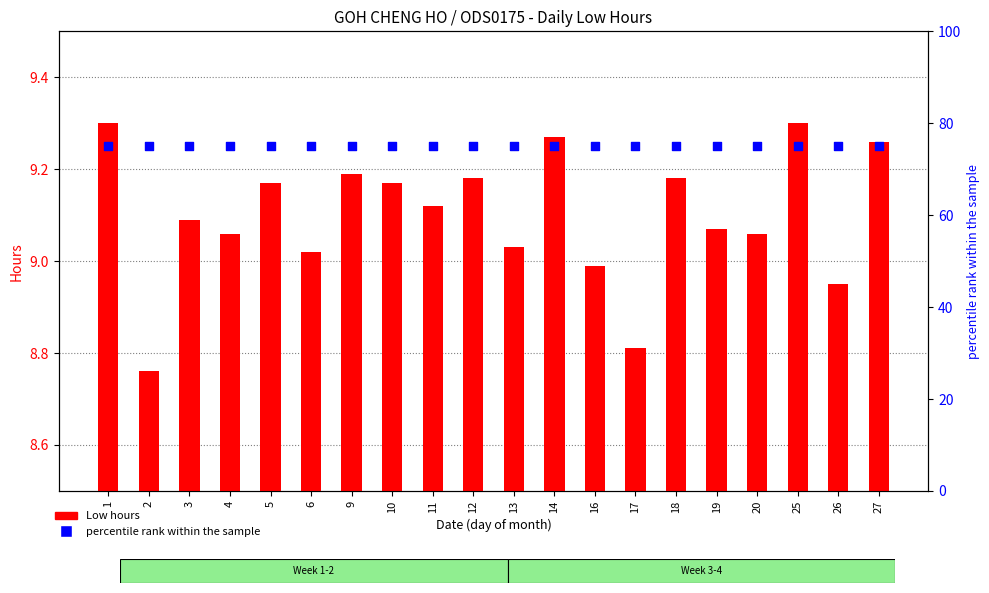

At how many categories does at least one series exceed 28?

20